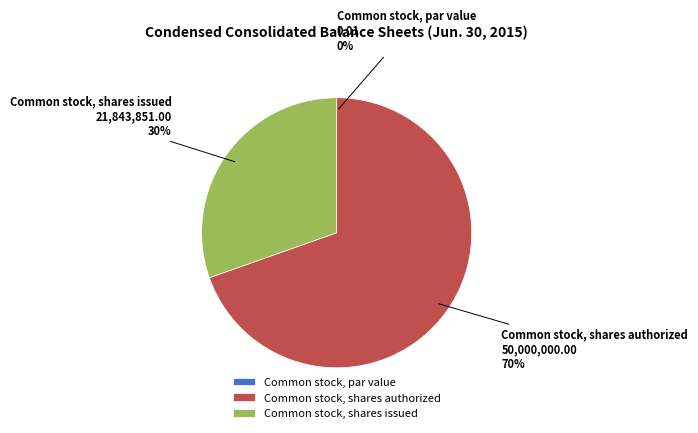

What is the majority slice?

Common stock, shares authorized